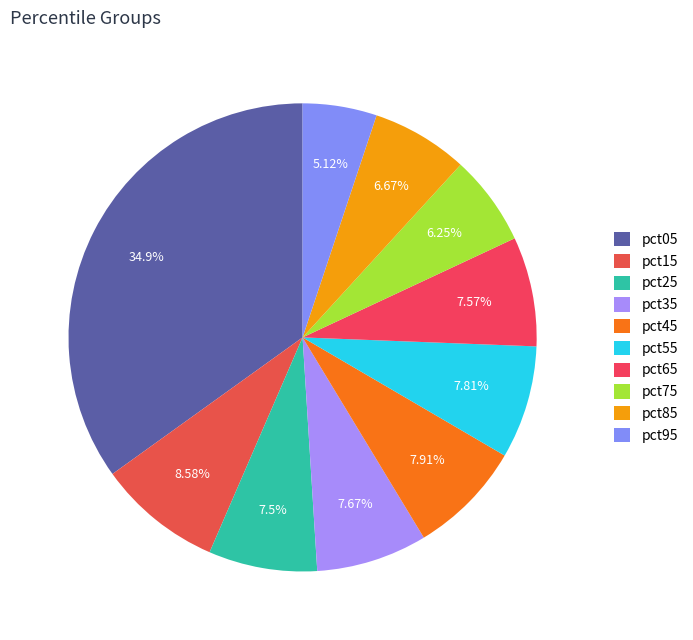

Which category has the biggest portion of the pie?

pct05